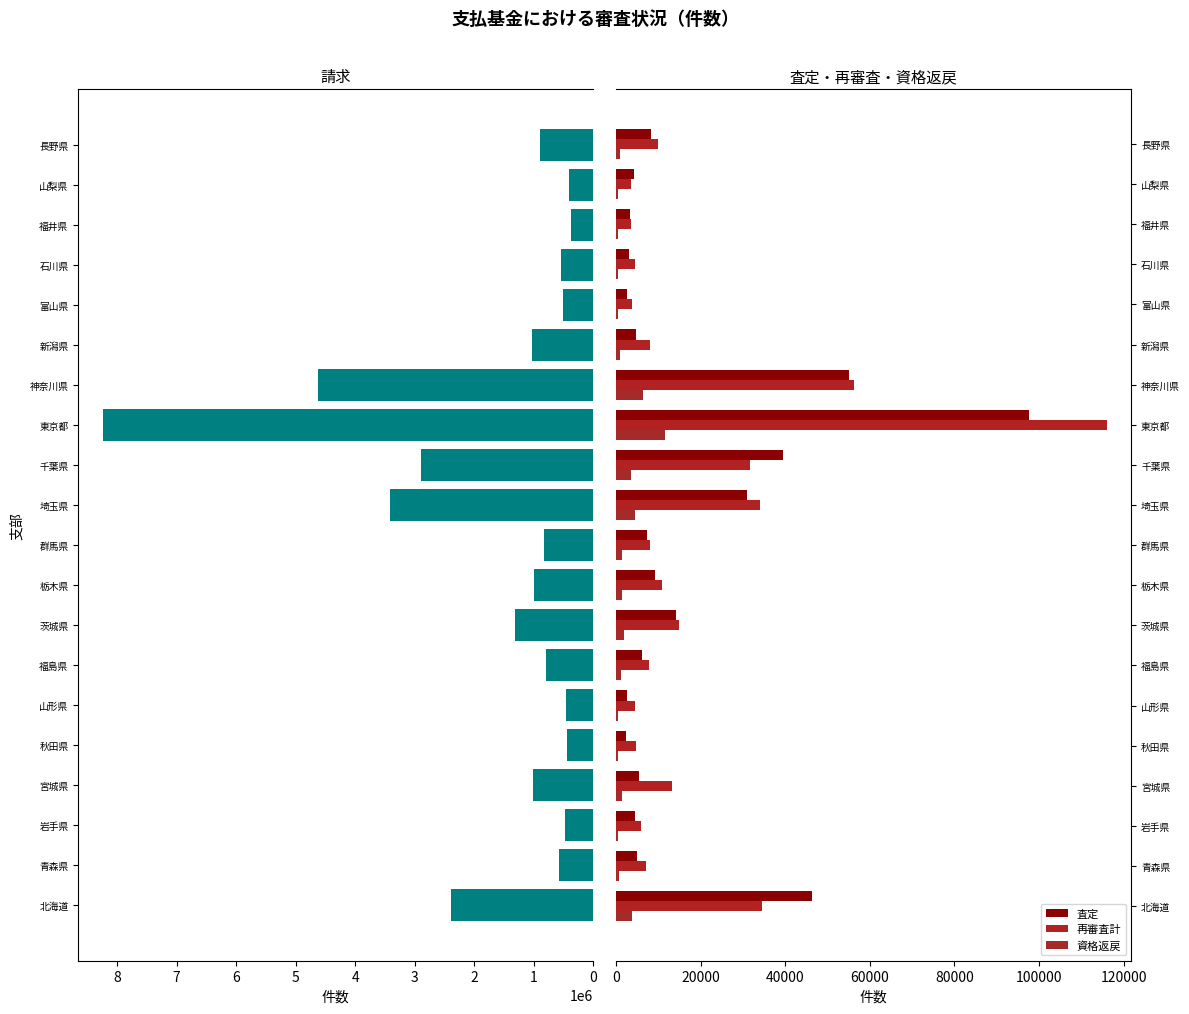

What is the total value across all series at 長野県?

912189